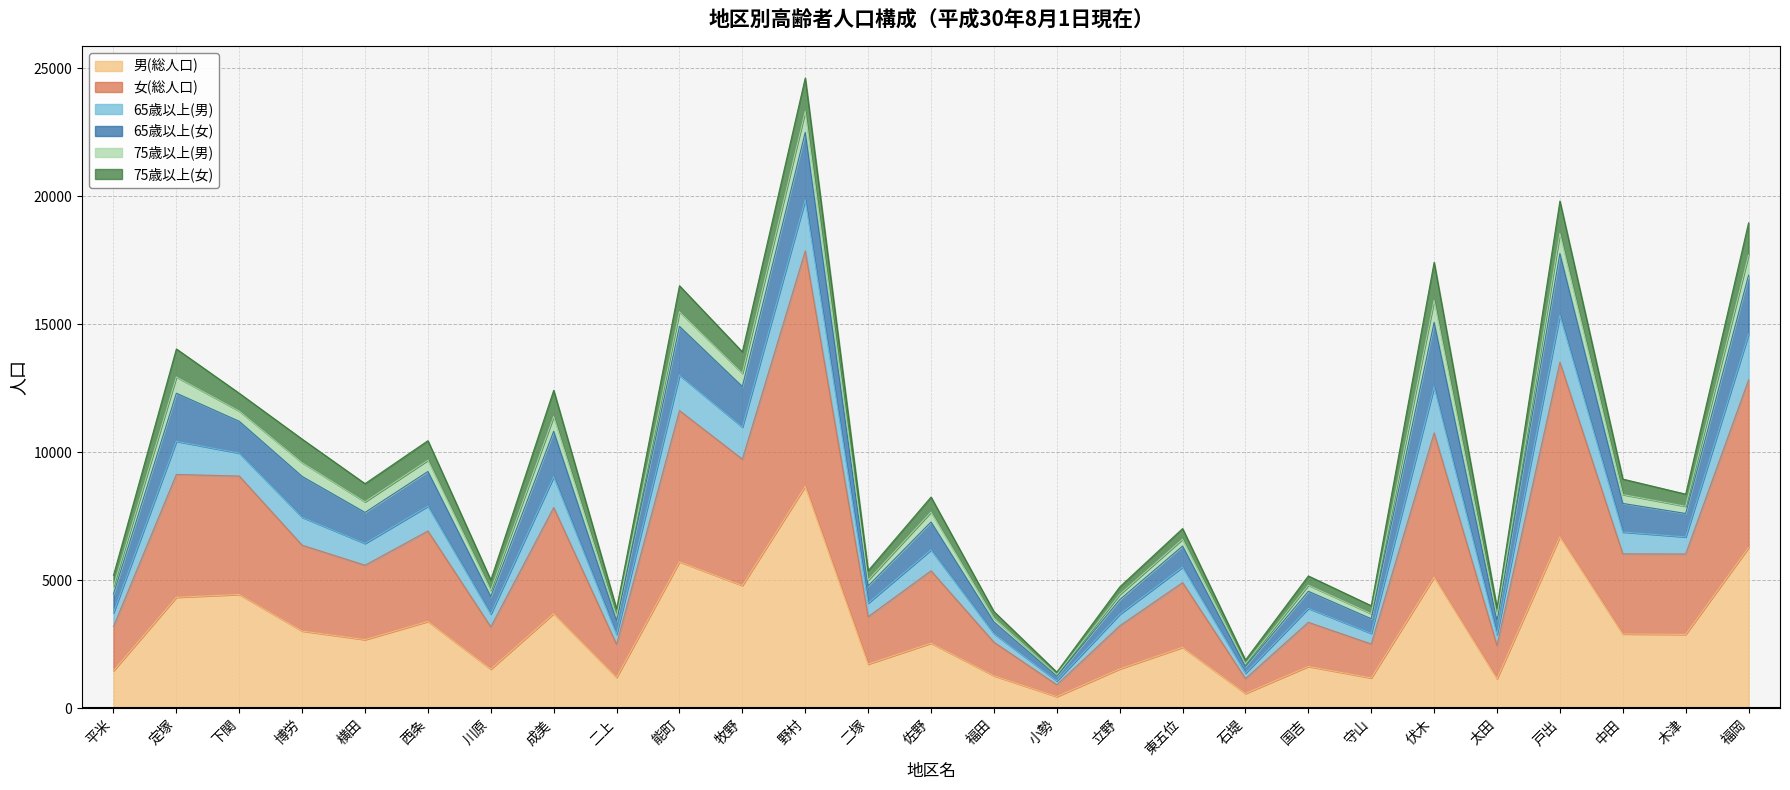

What is the difference between the maximum and second lowest values in the 男(総人口) series?

8087